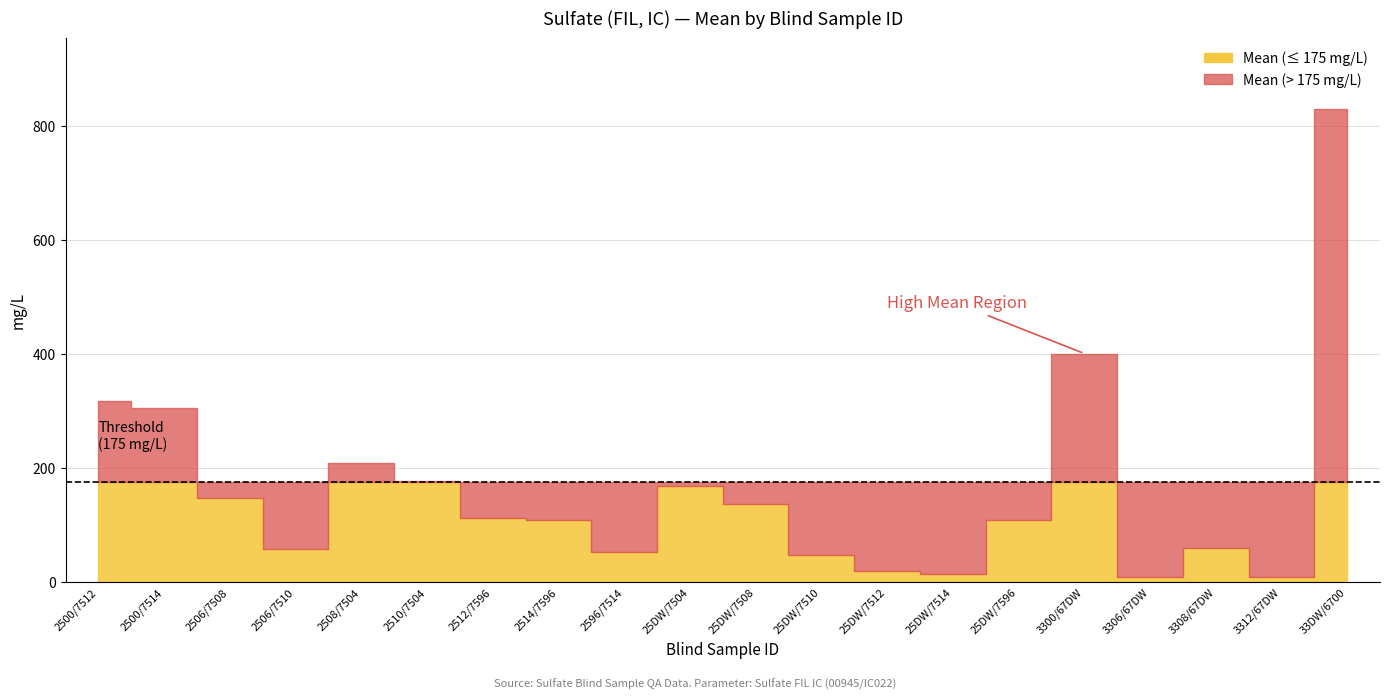

The value of Standard Deviation at 2506/7508 is 7.4. True or false?

False